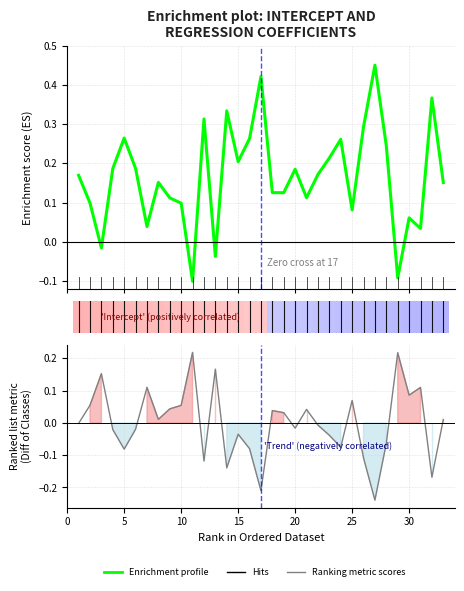

At how many categories does at least one series exceed 0?

33